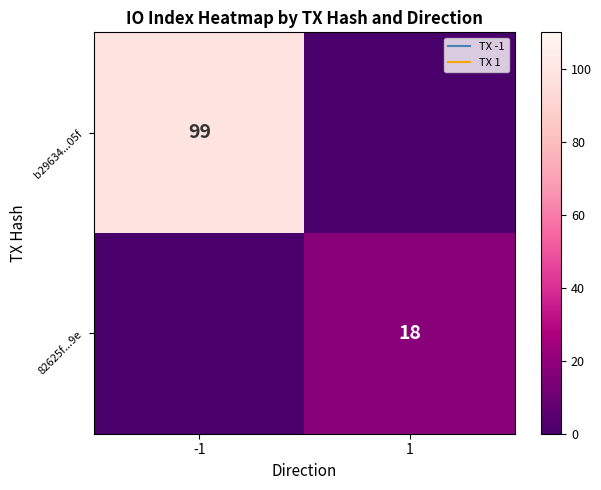

List the series in order of their overall mean, highest first.

b29634...05f, 82625f...9e